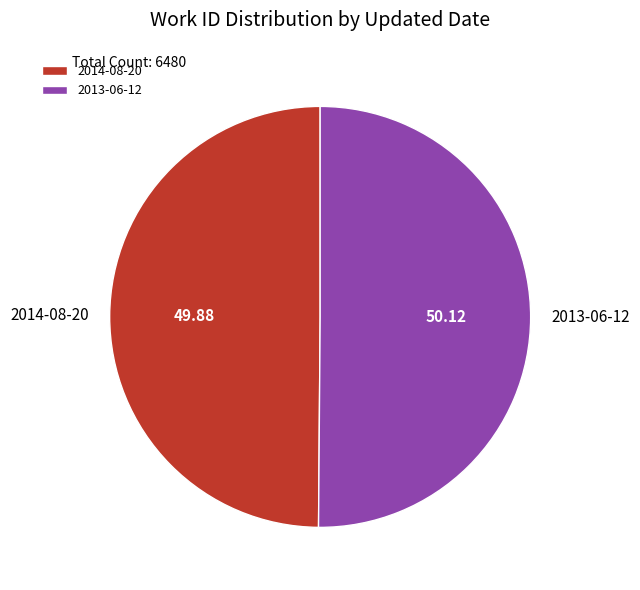

Count the number of slices in the pie.

2